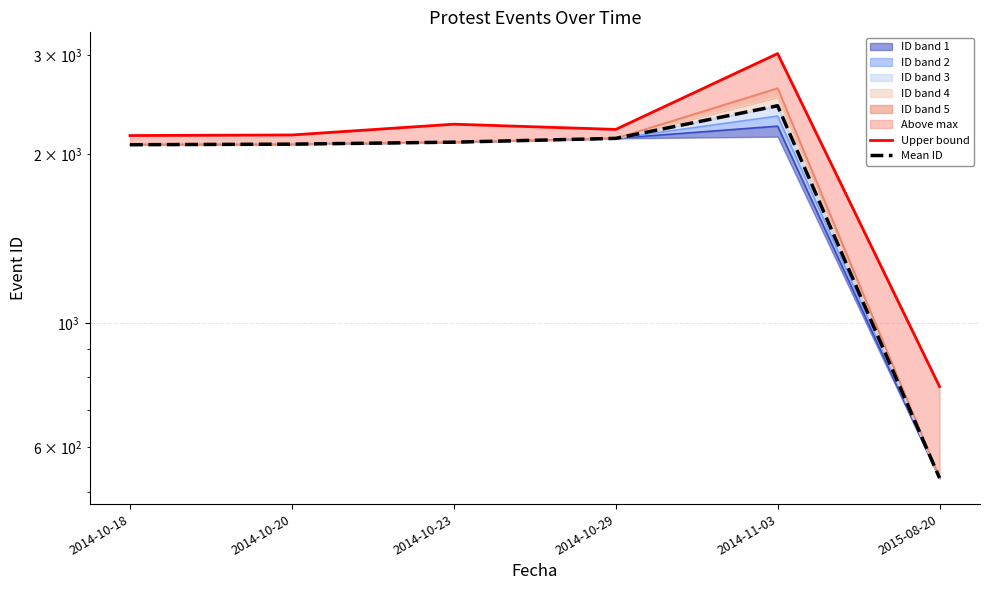

Count the number of categories in the chart.

6